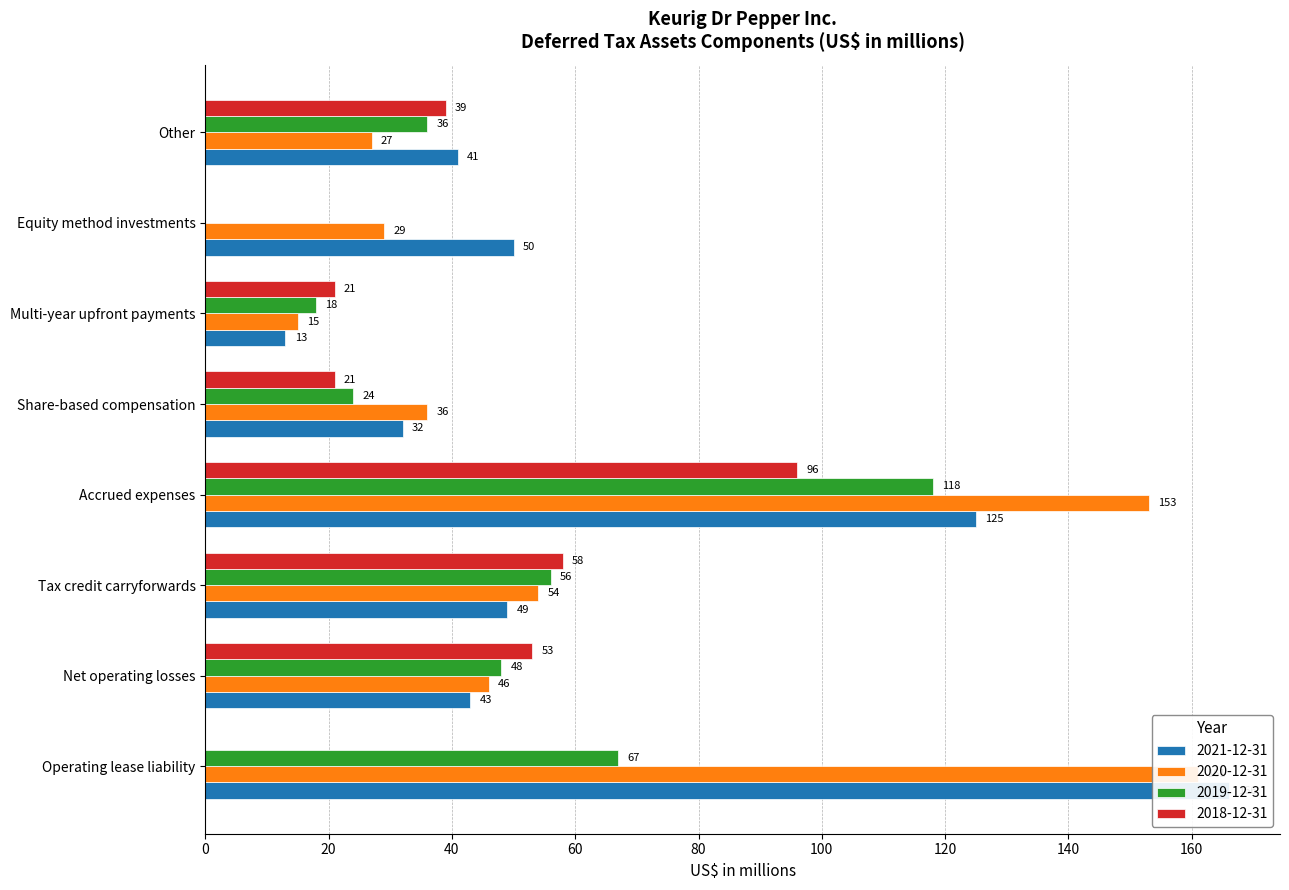

At which label is 2018-12-31 closest to 48?

Net operating losses